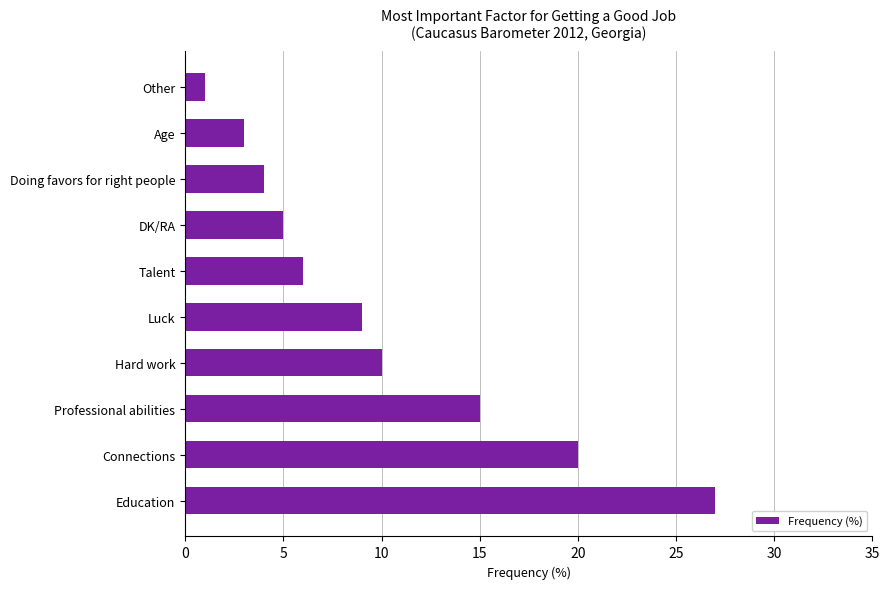

At which label is the value closest to 14?

Professional abilities